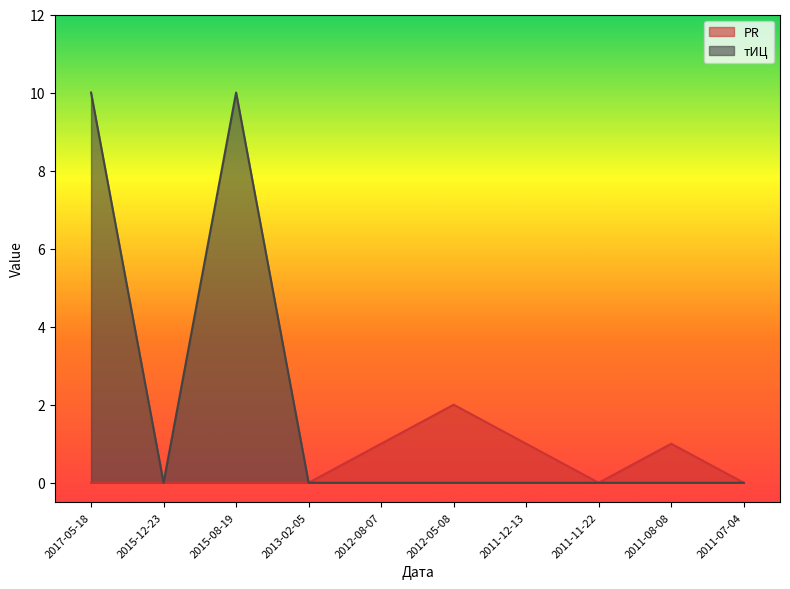

What is the difference between the PR values at 2015-12-23 and 2012-08-07?

1